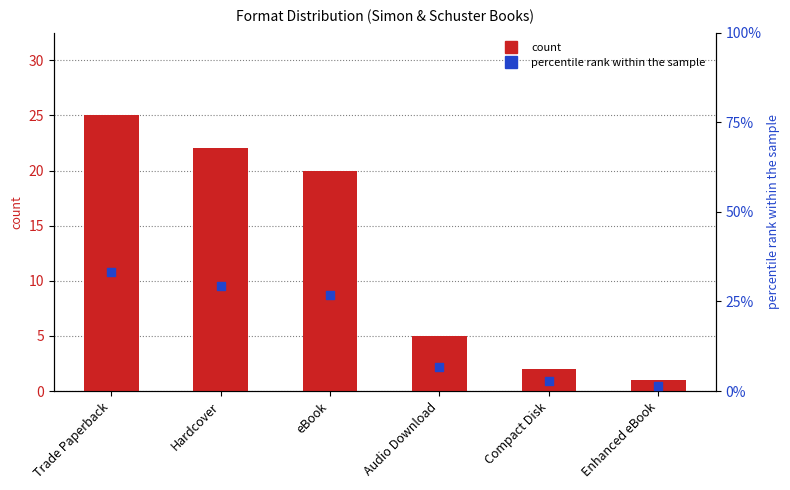

Is the value of count at eBook greater than the value of percentile rank within the sample at Trade Paperback?

No